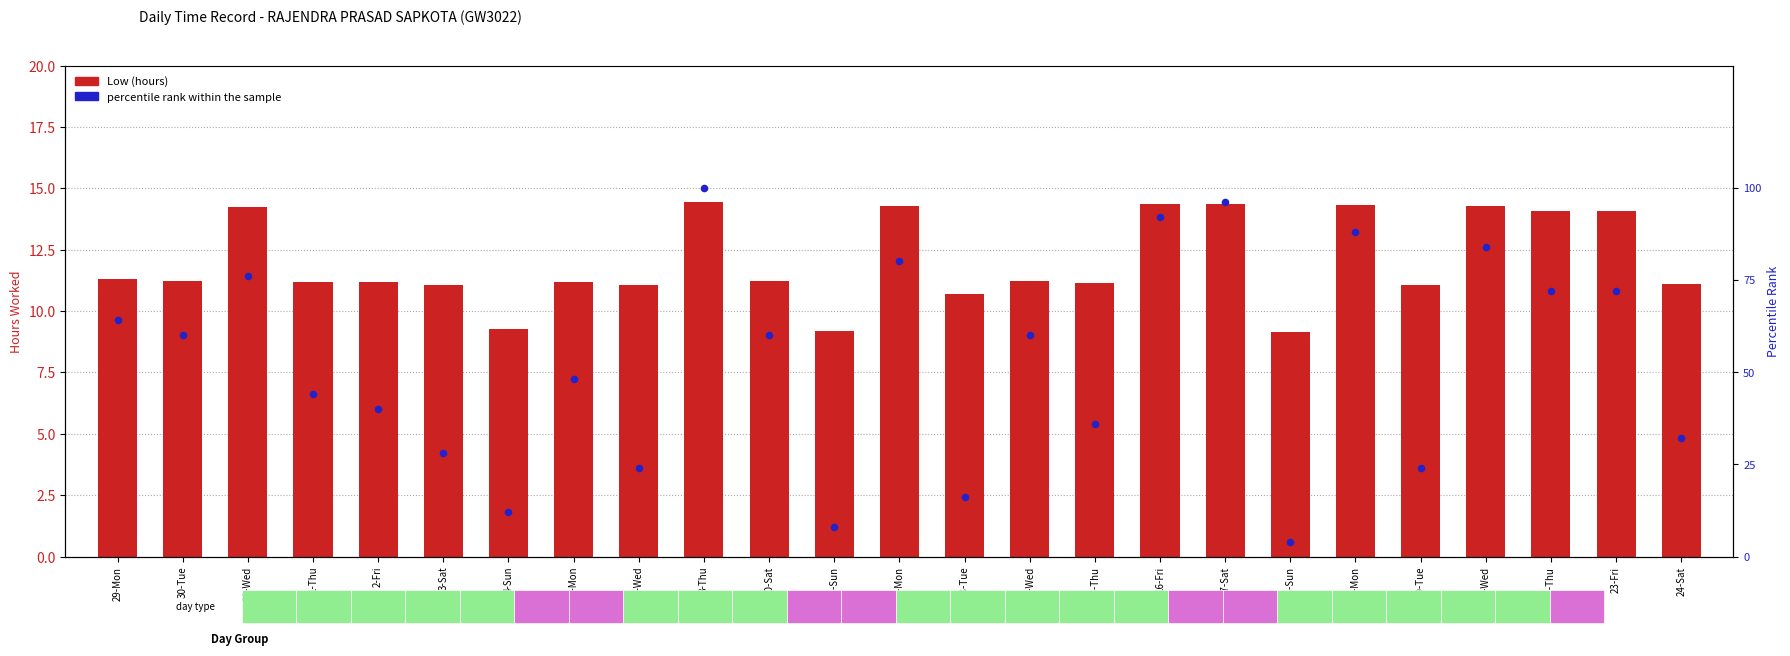

What is the total value across all series at 22-Thu?

86.1